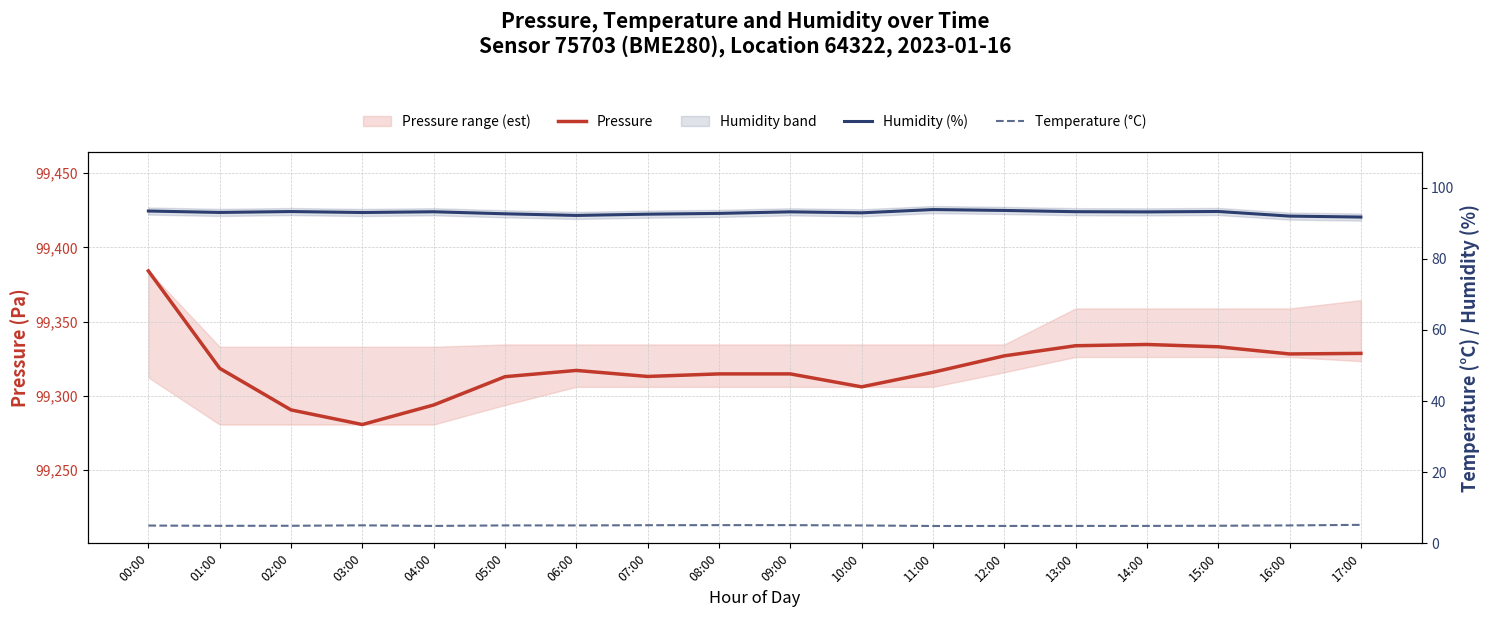

How many data points does each series have?

18